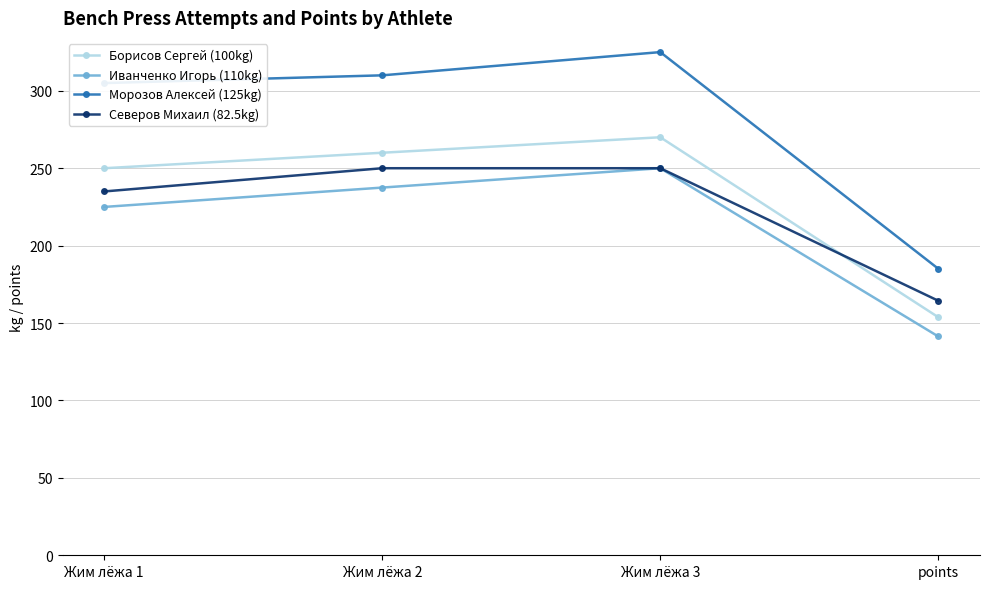

What is the label of the 4th point from the left?

points